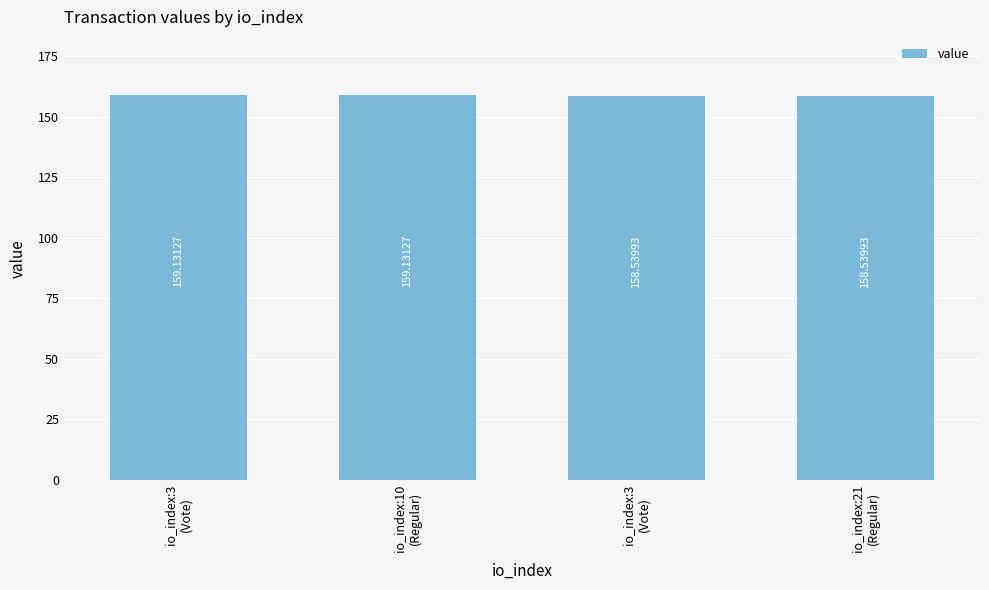

How many bars are there in total?

4